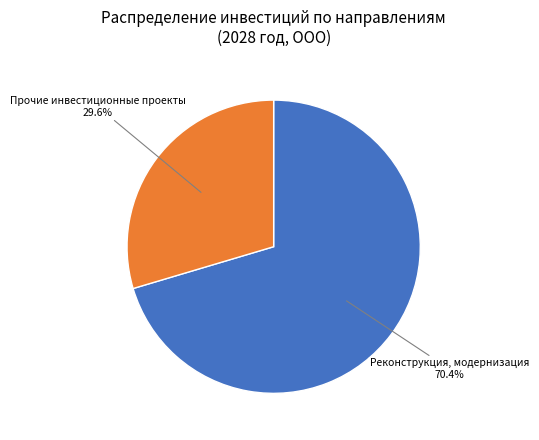

Is the sum of Прочие инвестиционные проекты and Реконструкция, модернизация greater than half?

Yes